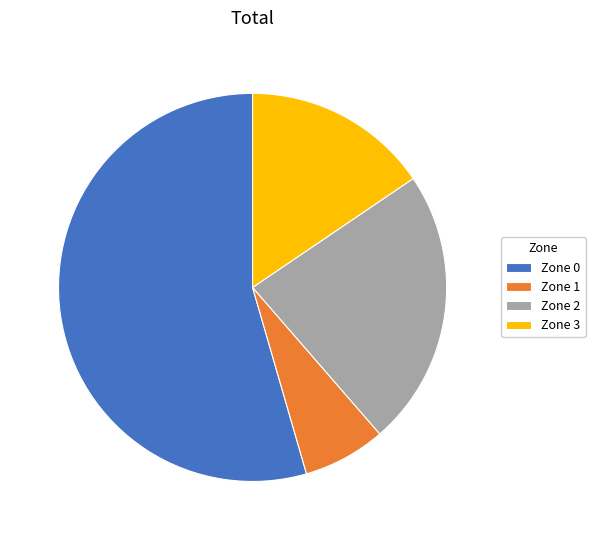

True or false: Zone 2 accounts for 23% of the total.

True